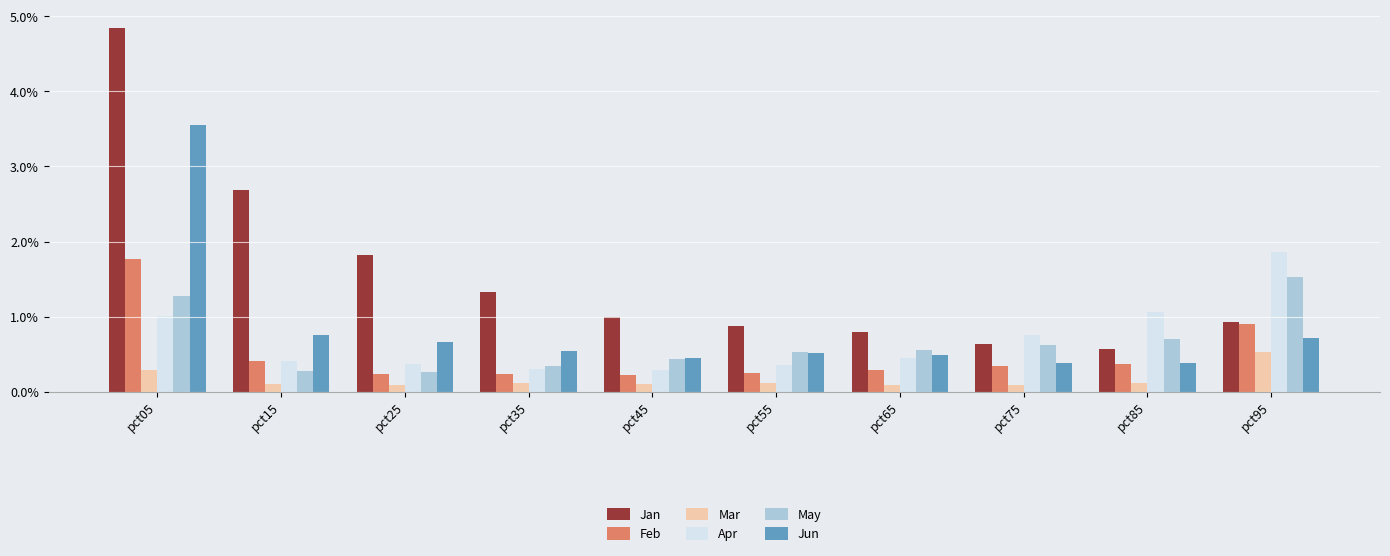

Which series has the largest range (max minus min)?

Jan